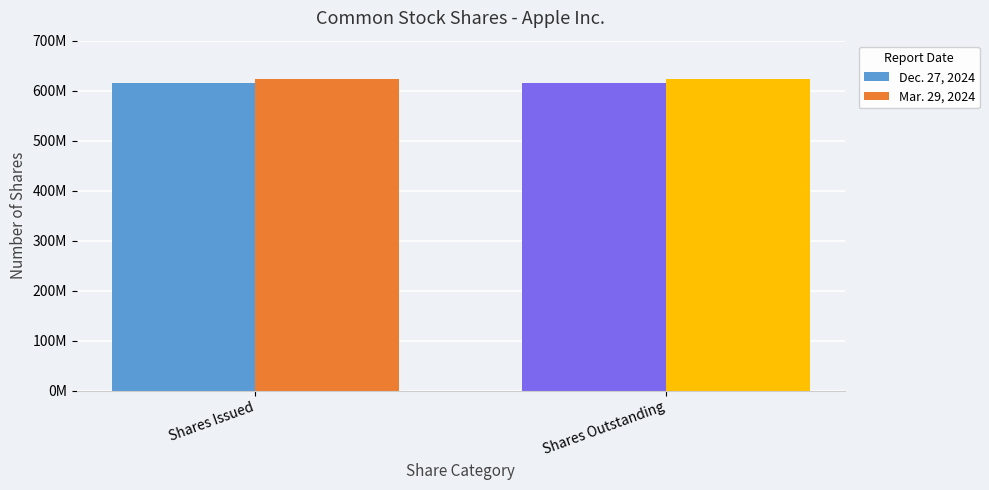

Which label corresponds to the largest value in the chart?

Shares Issued